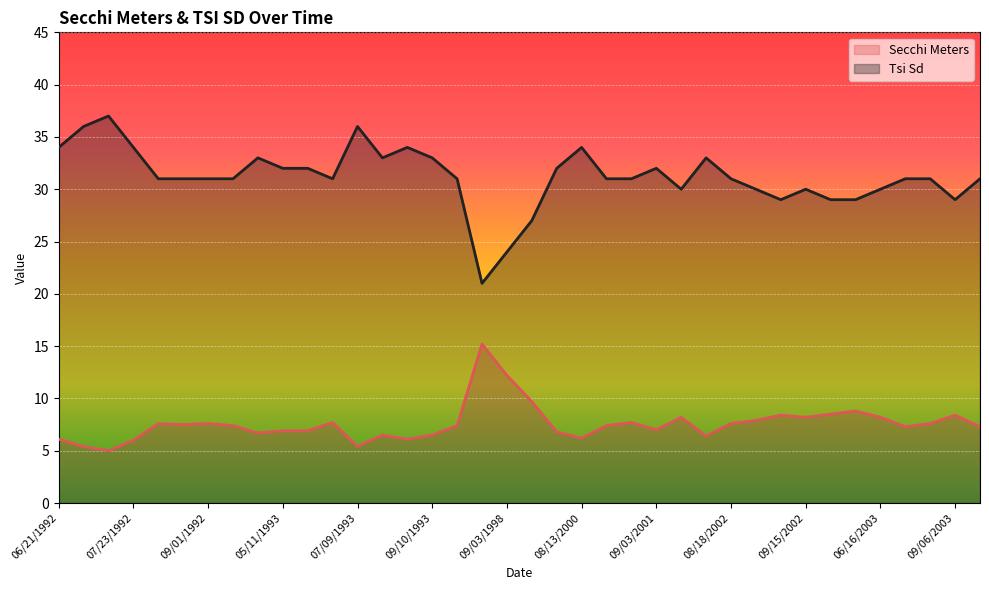

At which category is the sum across all series the highest?

07/15/1992